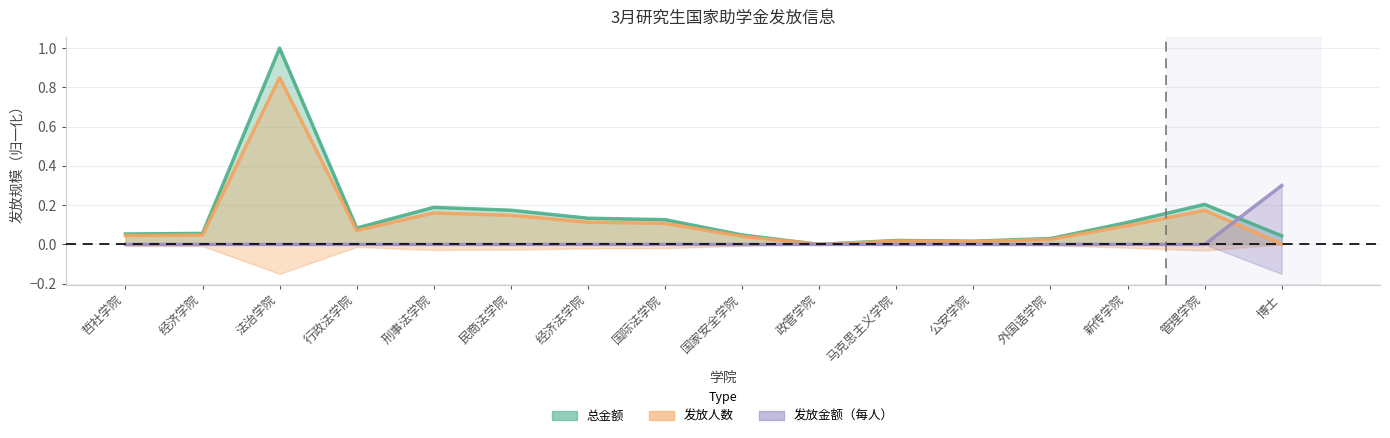

Is it true that 发放金额（每人） equals 0.3 at 博士?

True